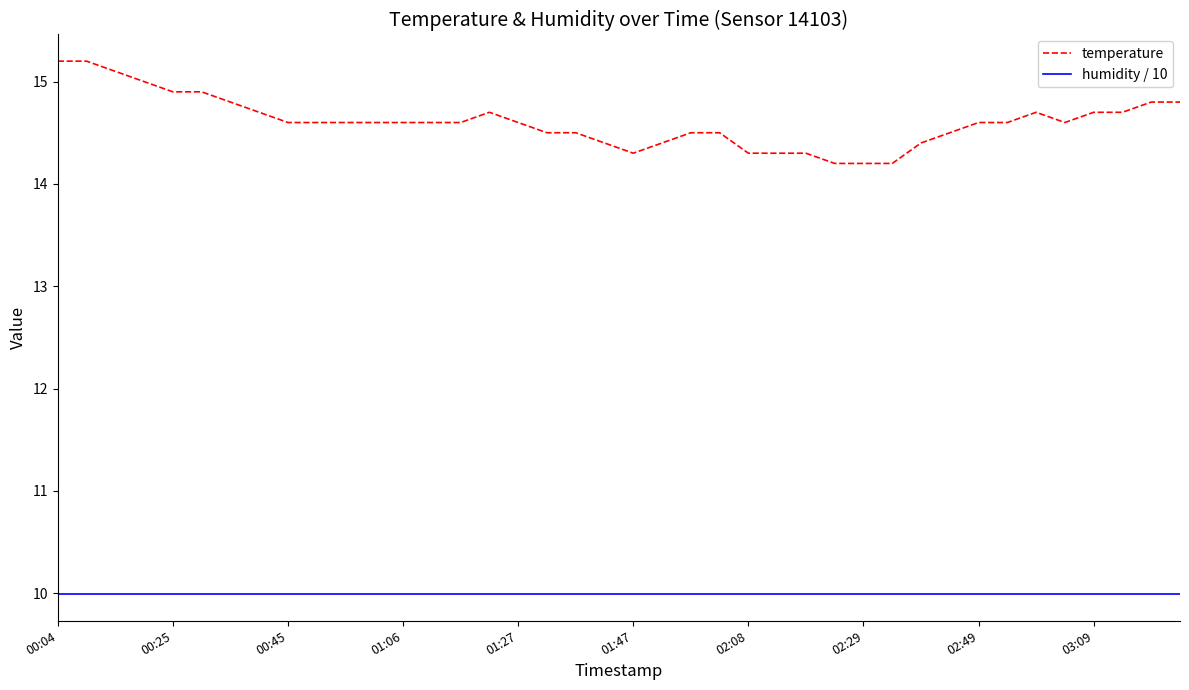

Which series has the largest range (max minus min)?

temperature